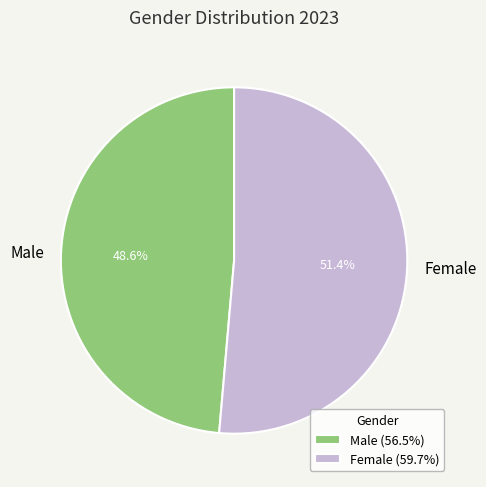

What percentage do Female and Male together represent?

100.0%